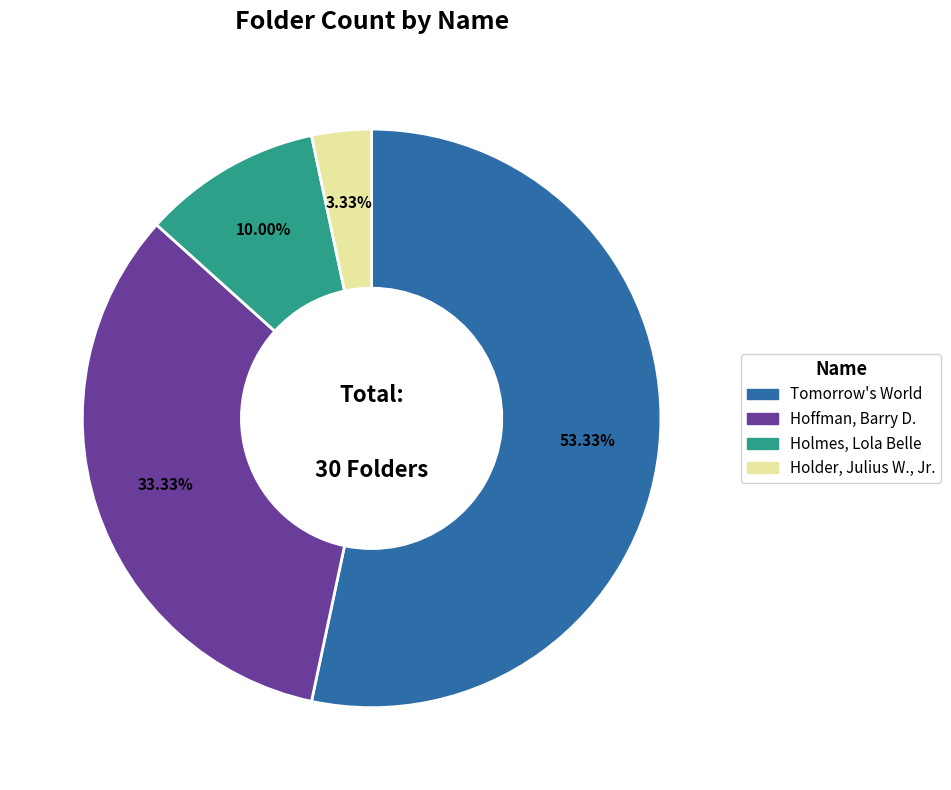

Count the number of slices in the pie.

4